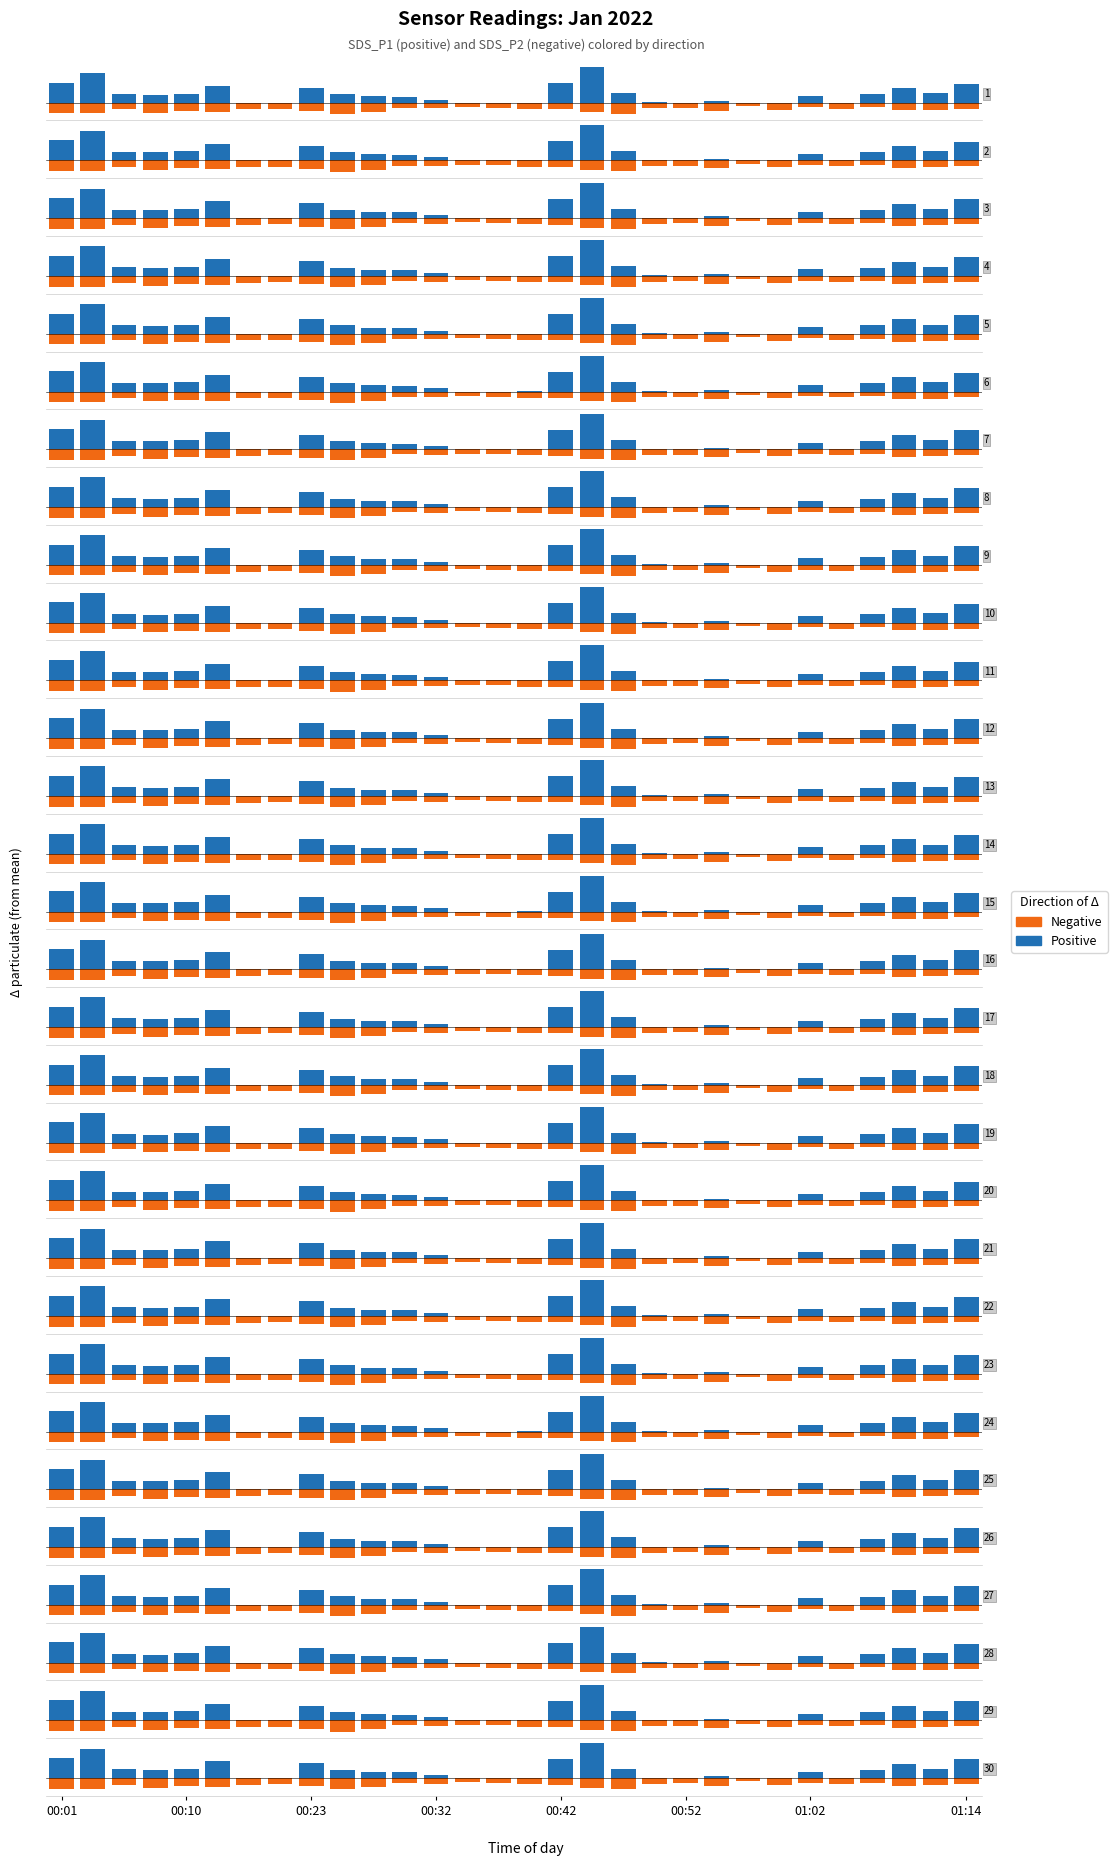

What is the average value of the Negative series?

-2.0